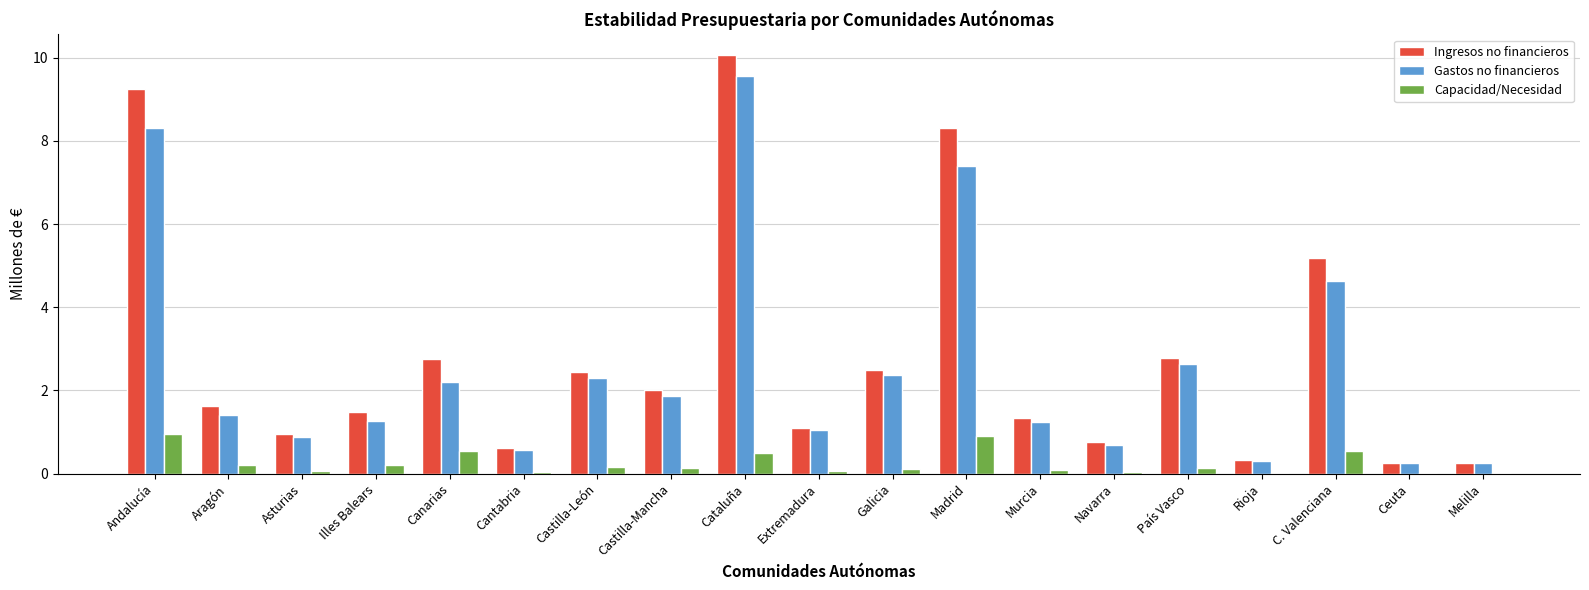

What is the sum of all Capacidad/Necesidad values?

4.8